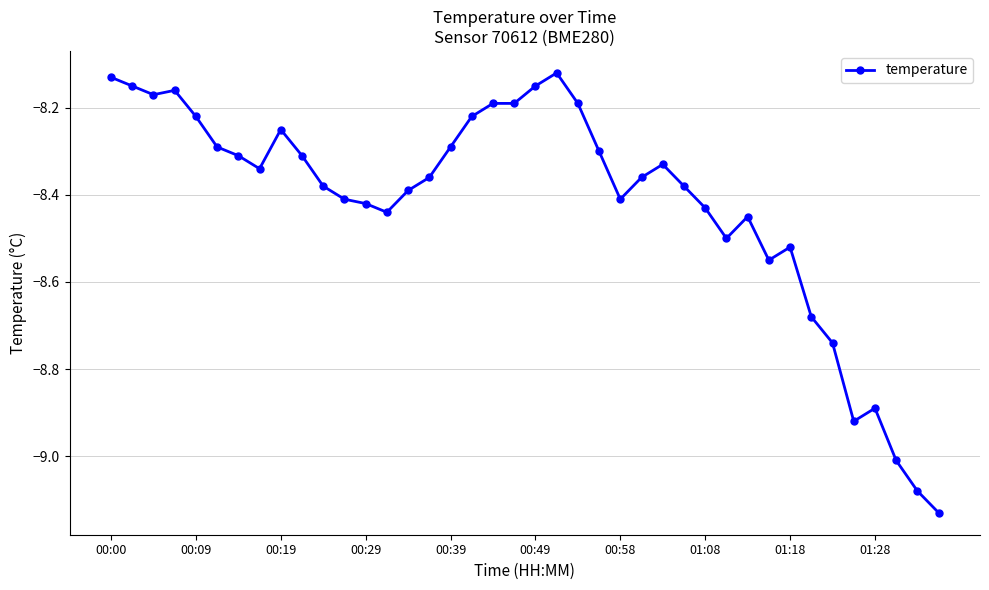

True or false: there are more than 1 points higher than both neighbors.

True